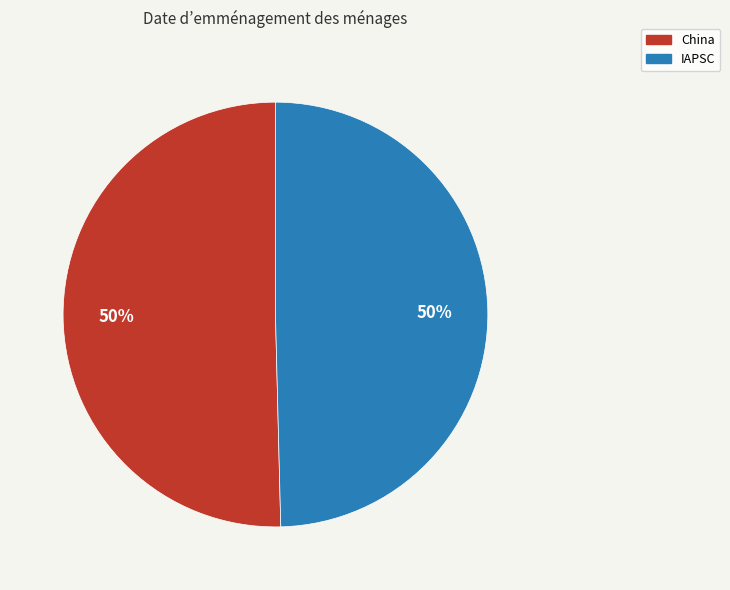

To the nearest percent, what portion does IAPSC represent?

50%